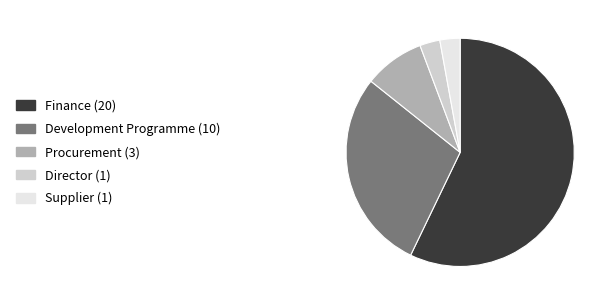

Is there any slice that represents more than half of the pie?

Yes